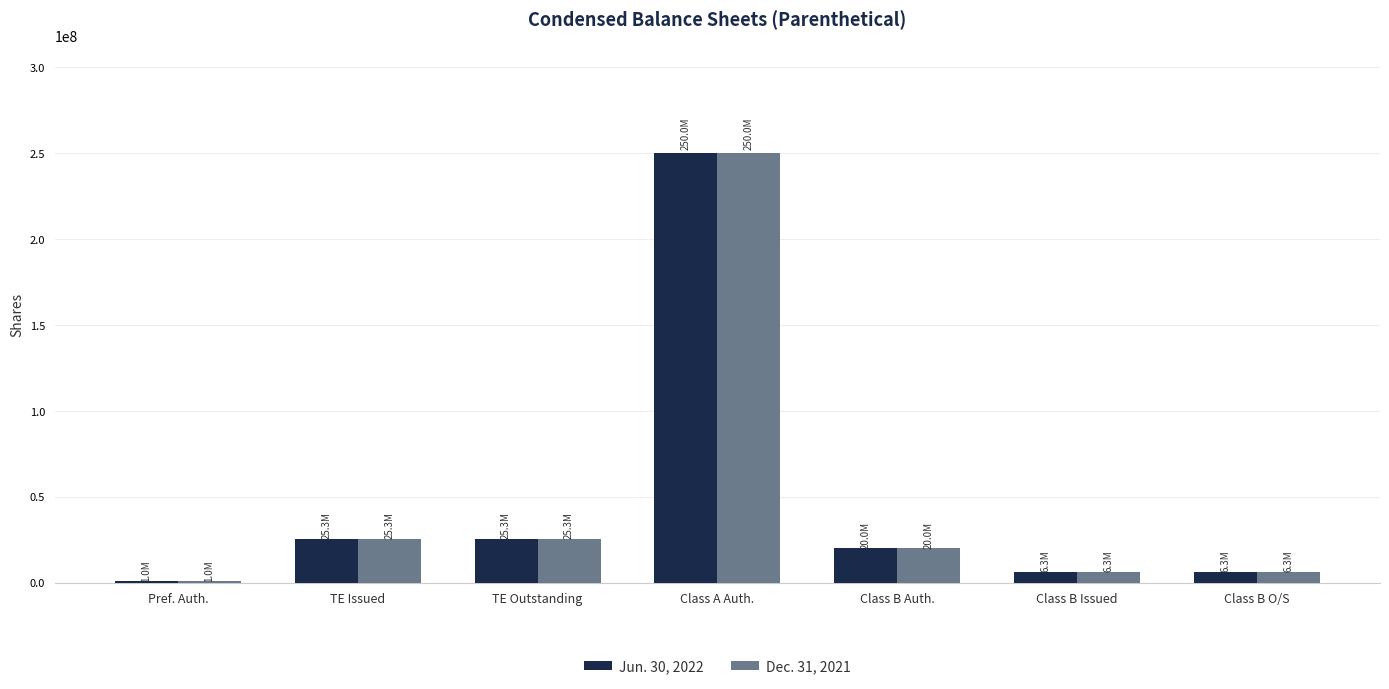

What is the sum of the Jun. 30, 2022 values at TE Outstanding and TE Issued?

50600000